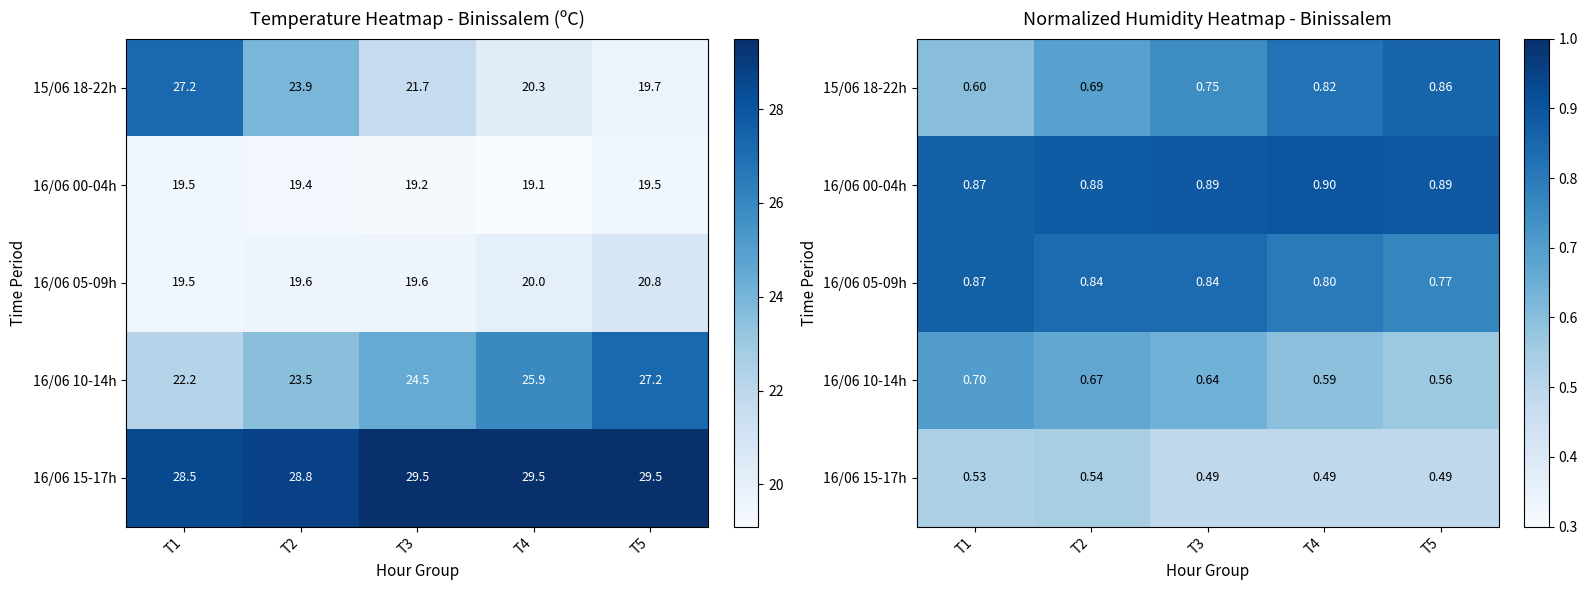

True or false: 16/06 10-14h has a value of 0.7 at T1.

True